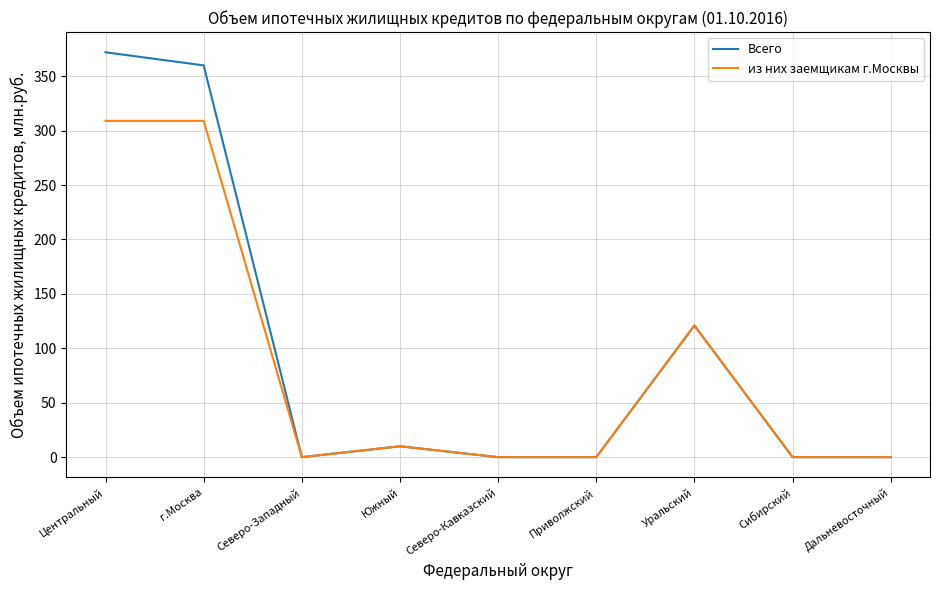

Rank the series by their maximum value, from highest to lowest.

Всего, из них заемщикам г.Москвы